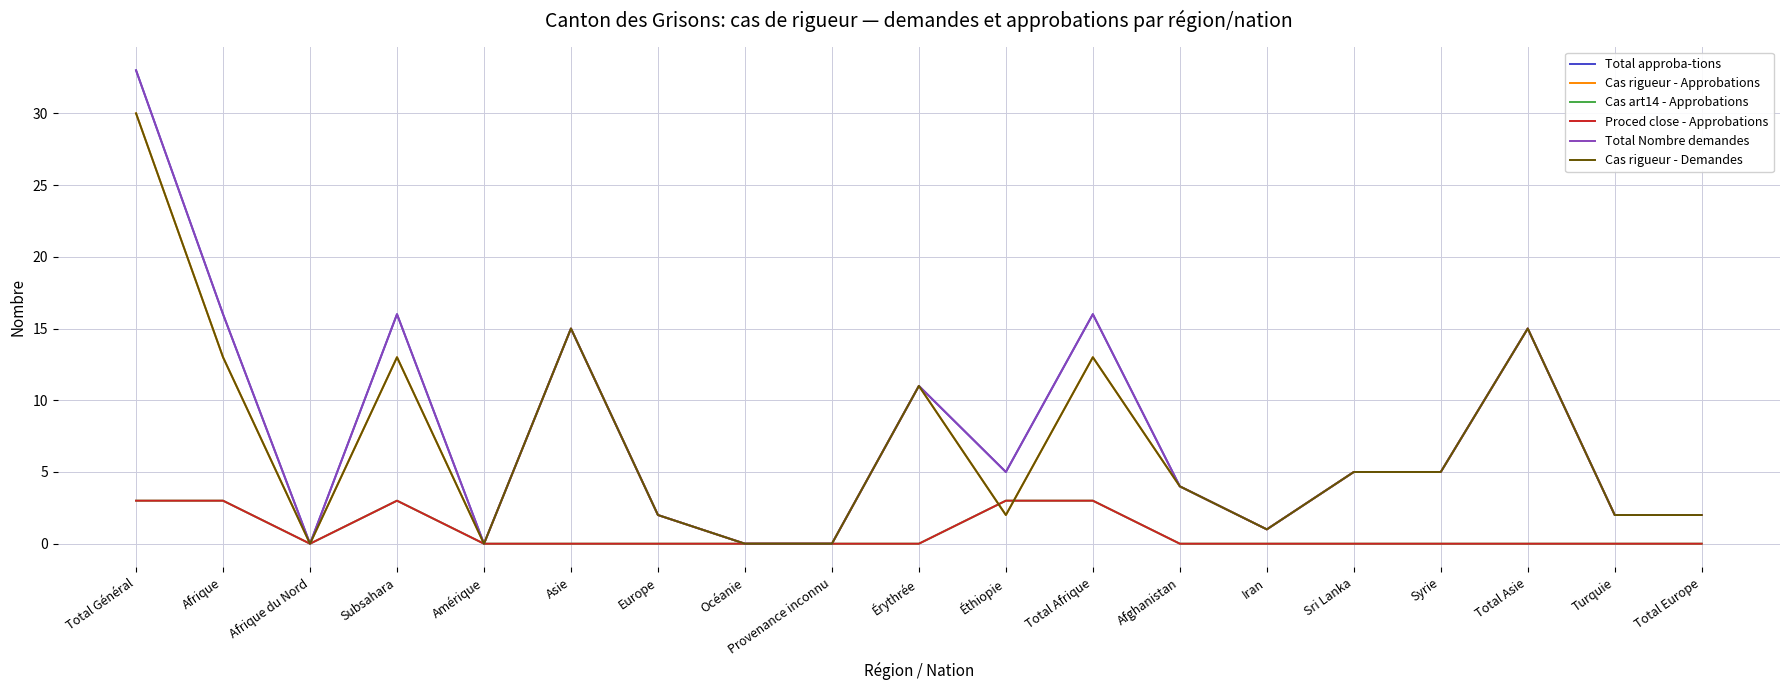

At which label does Total approba-tions first exceed 5?

Total Général